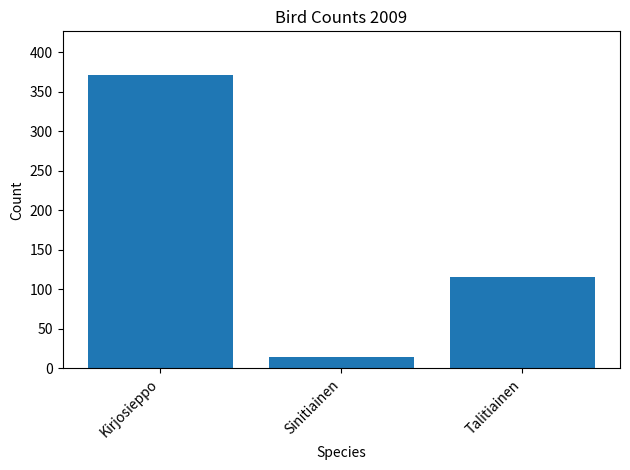

Count the values in the range 14 to 371.

3